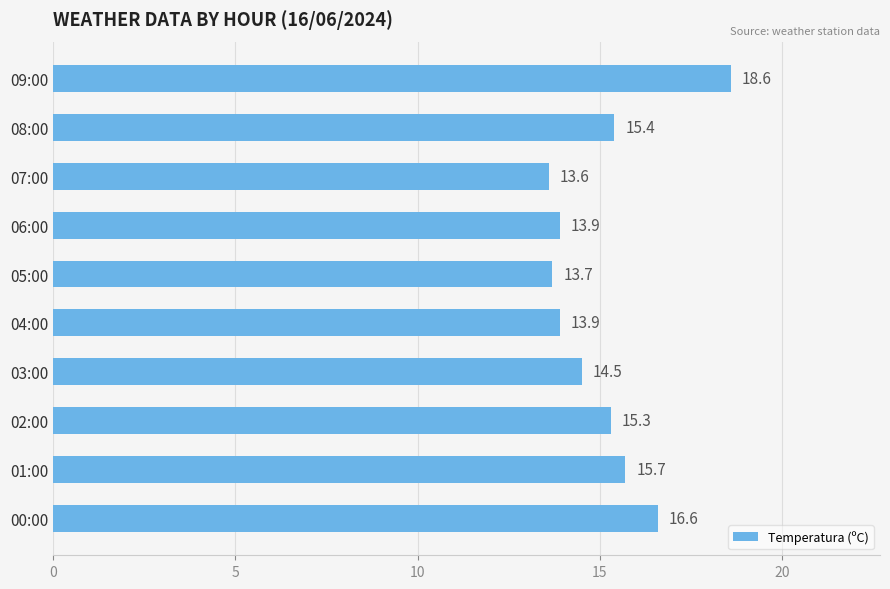

True or false: the data shows 14.5 at 03:00.

True